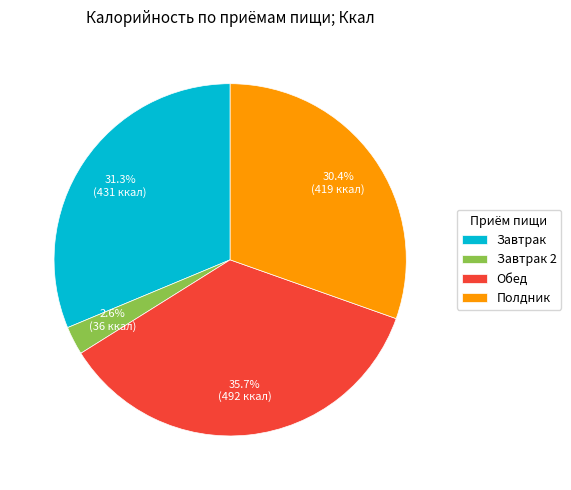

Is the sum of Обед and Завтрак greater than half?

Yes